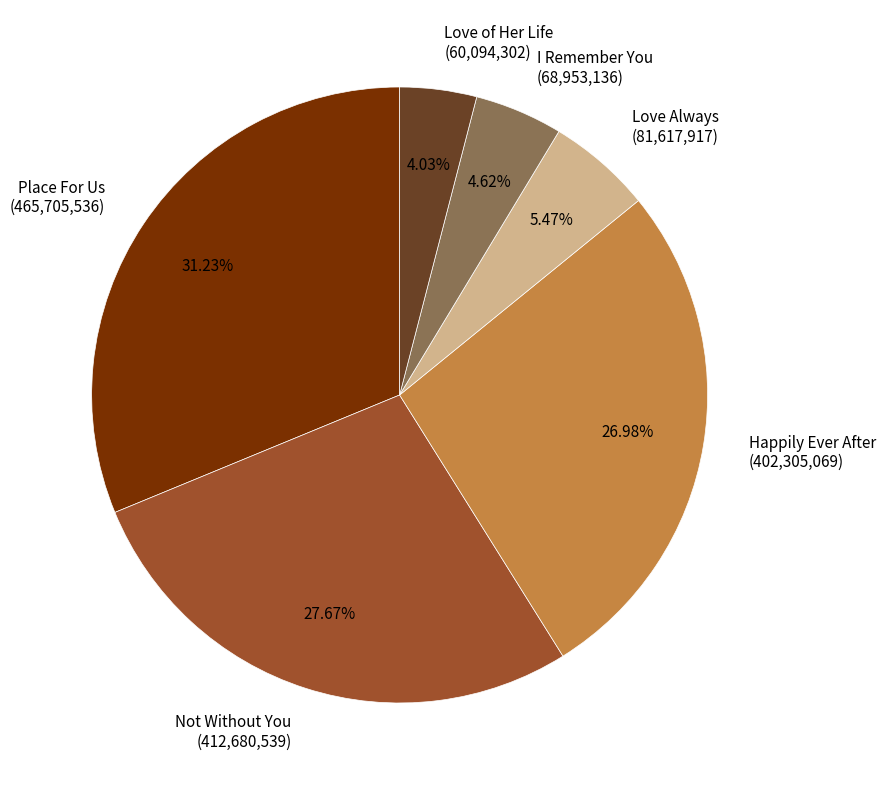

Which slice is the smallest?

Love of Her Life